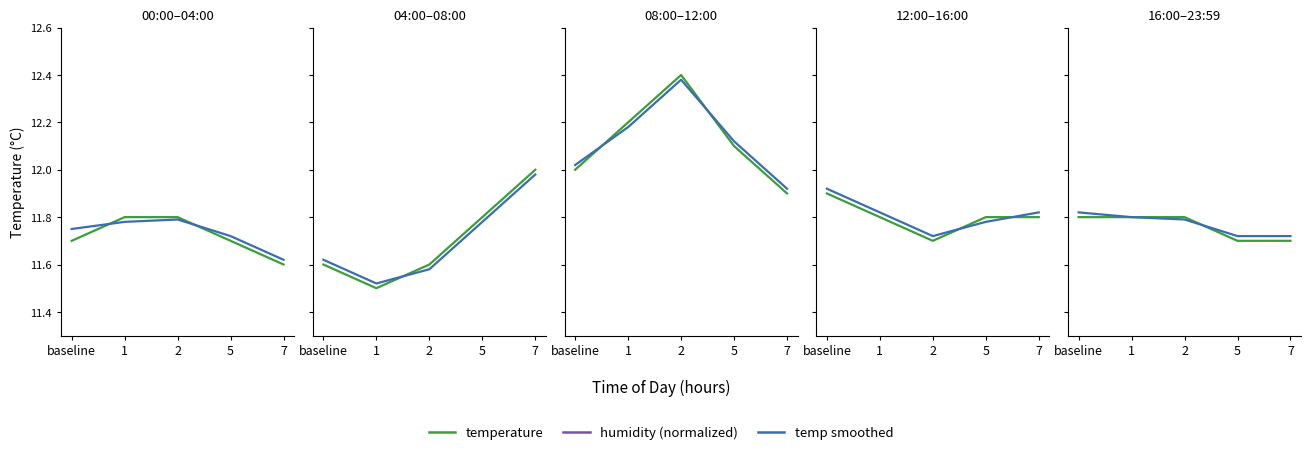

The temp smoothed series shows 11.8 at baseline. True or false?

True